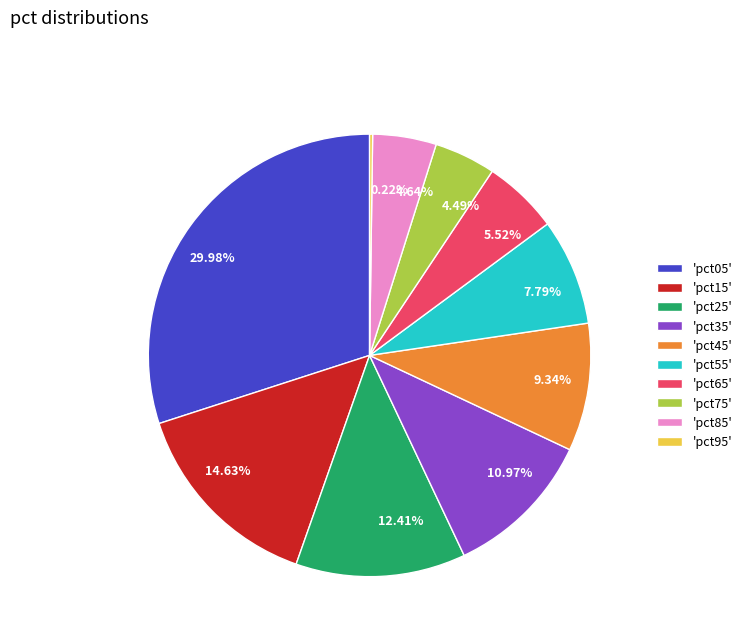

To the nearest percent, what is the difference between the largest and smallest slice percentages?

30%